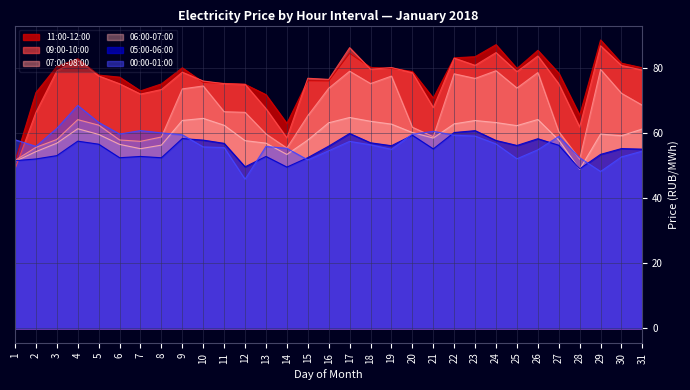

Which series changed the most between 4 and 6?

00:00-01:00